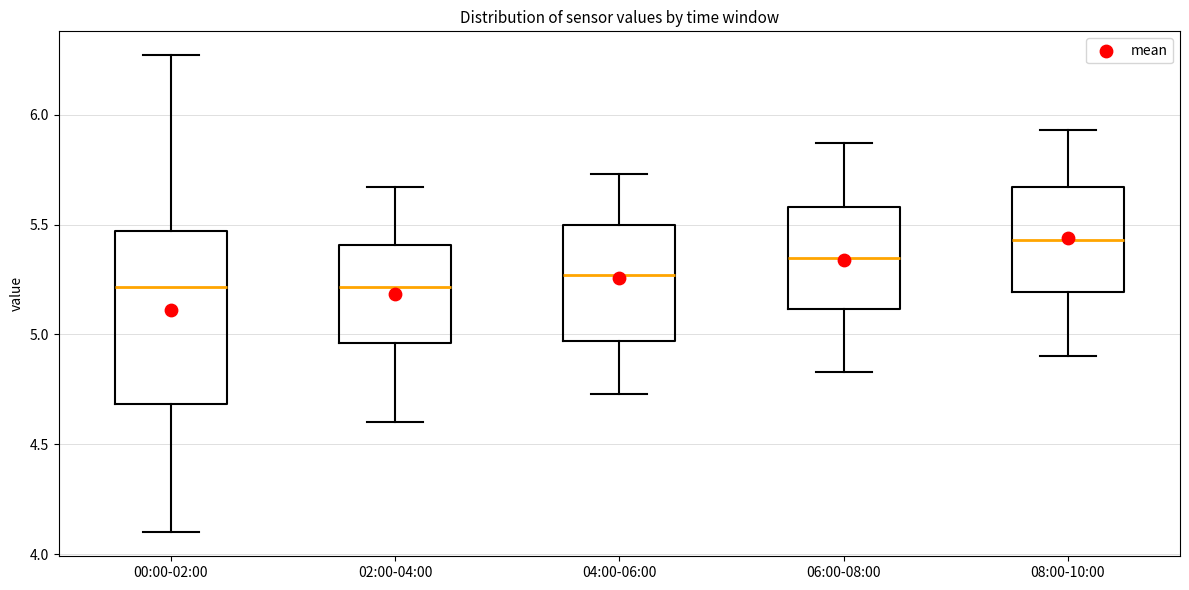

Reading left to right, read every box against the y-axis: the position of its median line, the range the box covers, and the ends of its whiskers. The values are not printed on the chart, so give them approximately, as read against the axis.

00:00-02:00: median 5.20, box 4.70 to 5.45, whiskers 4.10 to 6.25
02:00-04:00: median 5.20, box 4.95 to 5.40, whiskers 4.60 to 5.65
04:00-06:00: median 5.25, box 4.95 to 5.50, whiskers 4.75 to 5.75
06:00-08:00: median 5.35, box 5.10 to 5.60, whiskers 4.85 to 5.85
08:00-10:00: median 5.45, box 5.20 to 5.65, whiskers 4.90 to 5.95